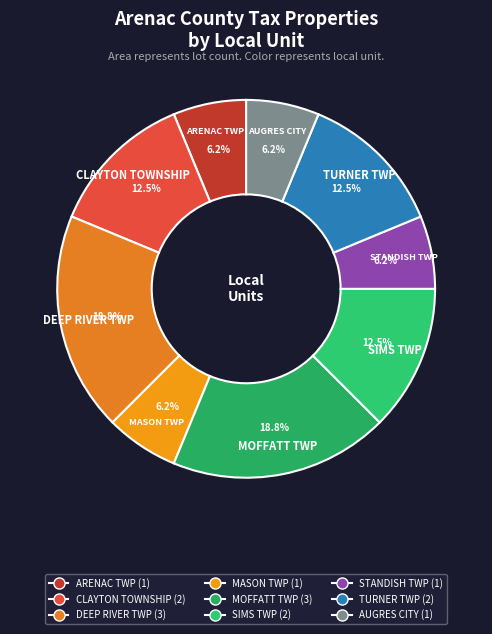

Combined, do TURNER TWP and SIMS TWP account for over 50%?

No